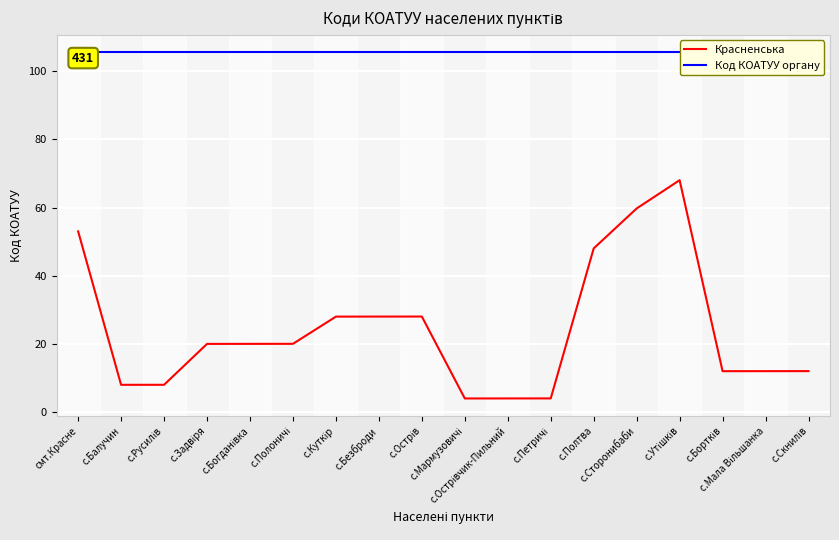

Which series changed the most between с.Сторонибаби and с.Утішків?

Красненська